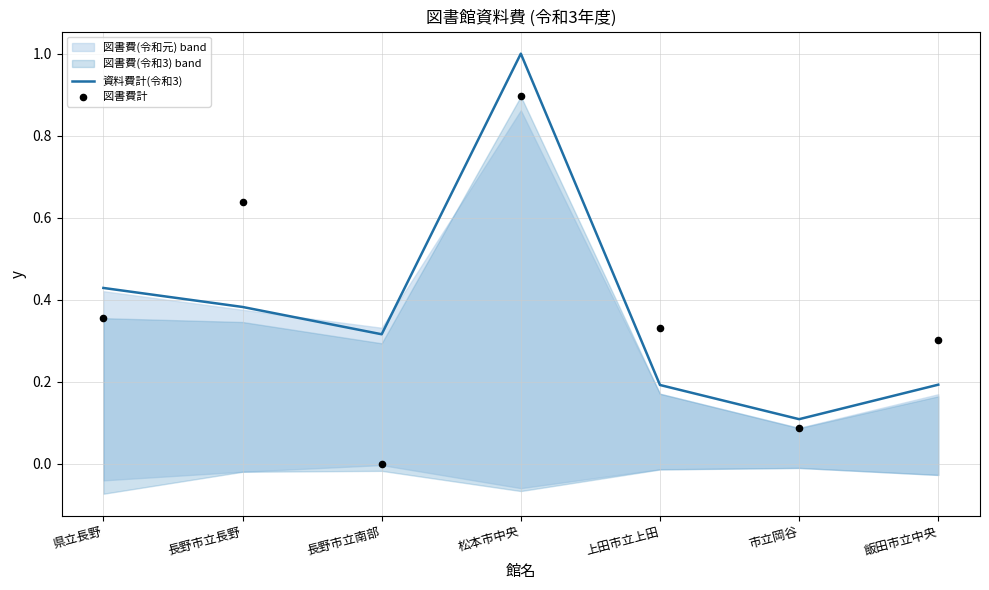

At how many categories does at least one series exceed 0?

7